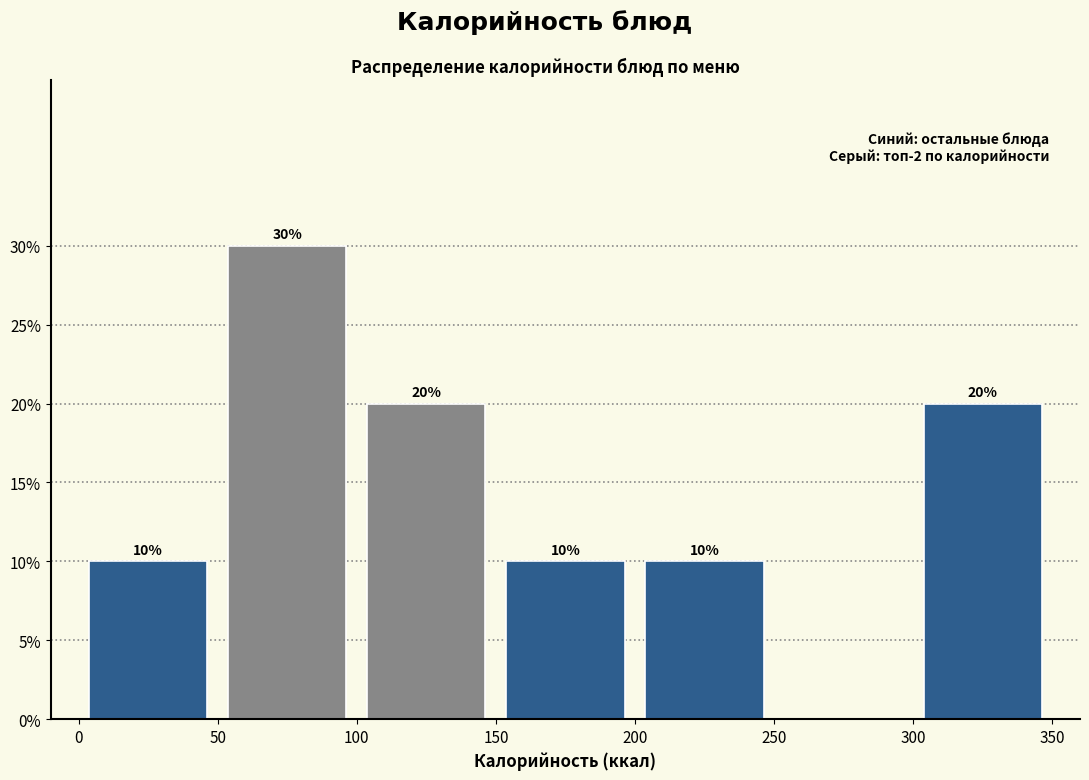

Over which range of the x-axis is the bar tallest?

50 to 100